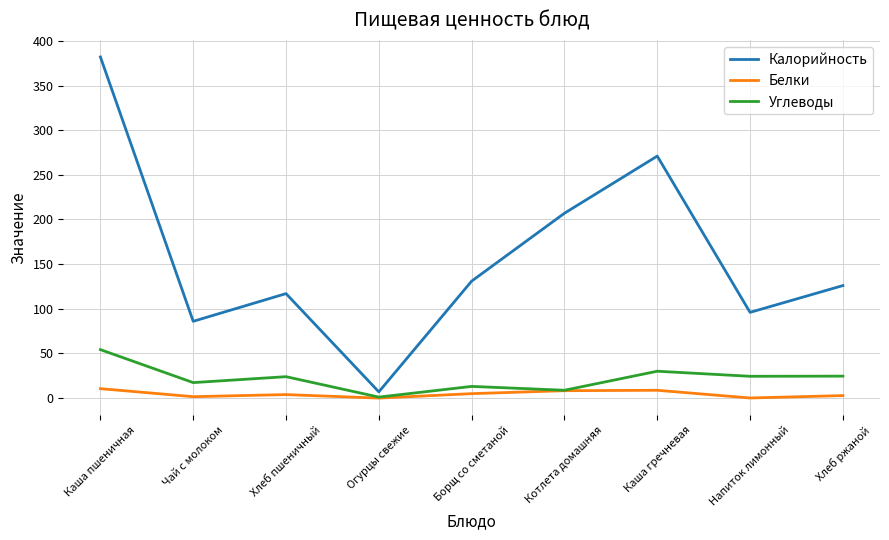

What are all the series names shown in the legend?

Калорийность, Белки, Углеводы